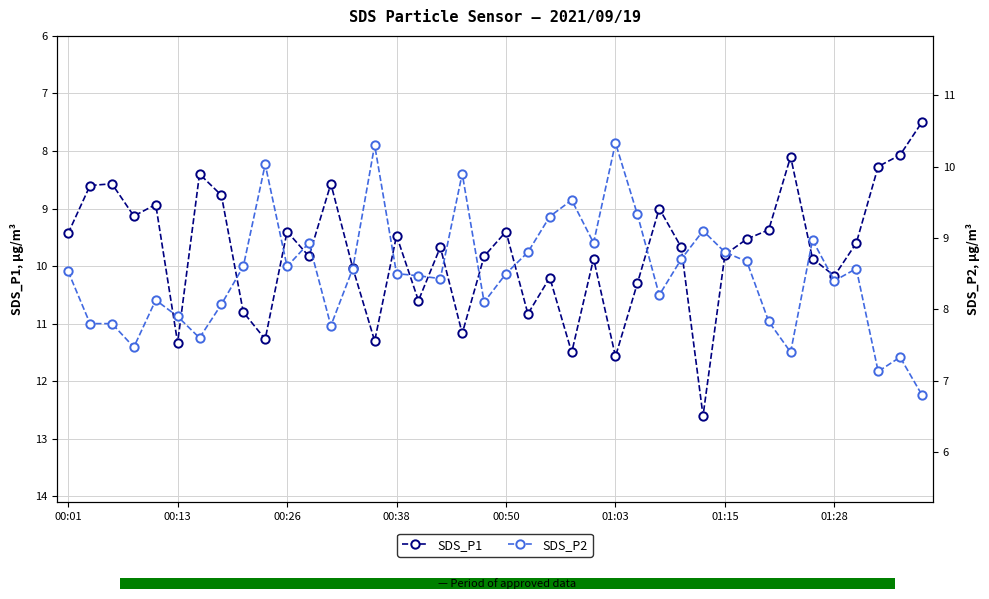

The value of SDS_P1 at 01:28 is 10.2. True or false?

True